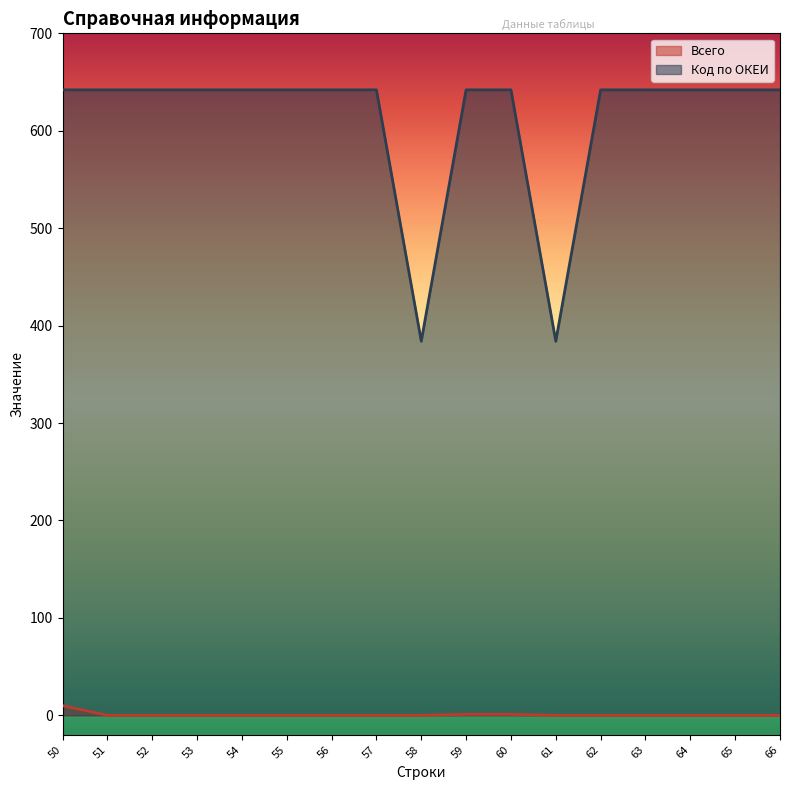

What is the difference between the maximum and minimum values in the Код по ОКЕИ series?

258